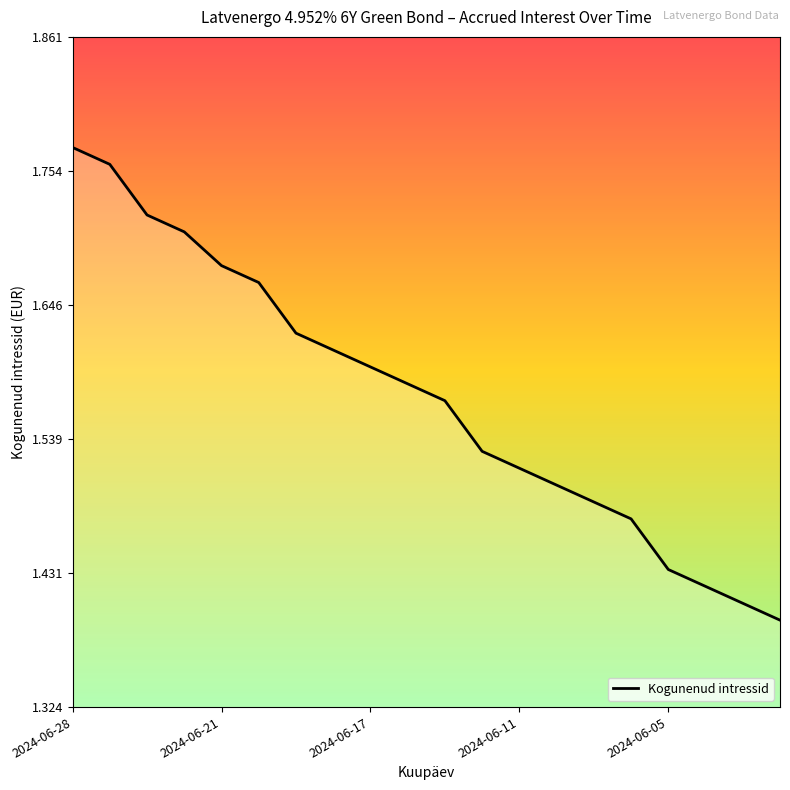

What is the sum of all values?

31.4